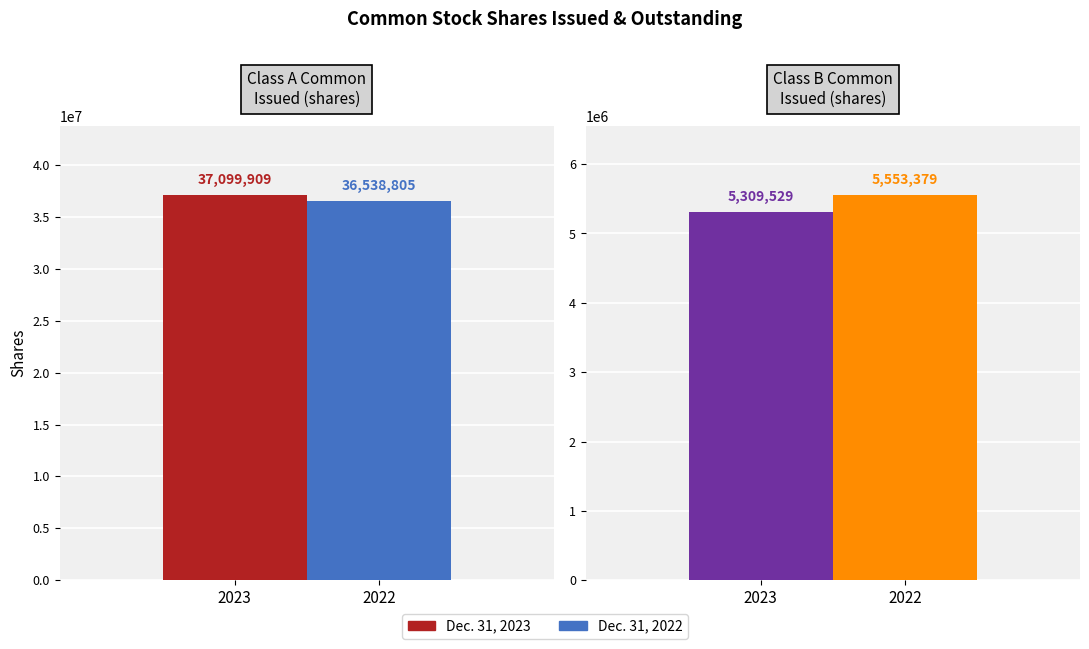

Does the chart contain stacked bars?

No